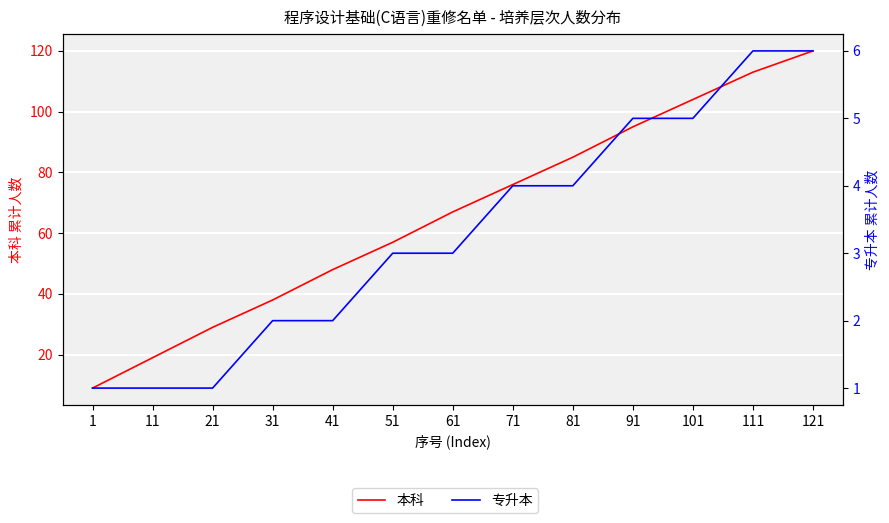

Is it true that 专升本 equals 2 at 31?

True